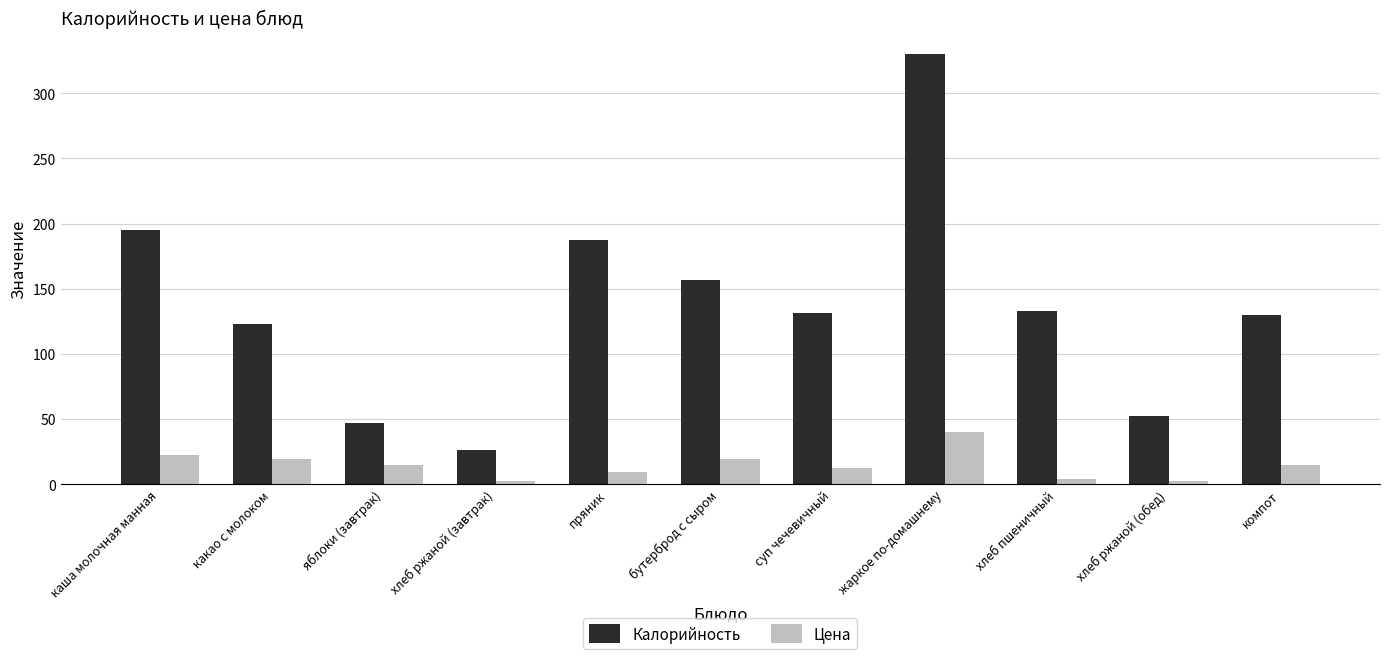

Is it true that Калорийность equals 38.1 at компот?

False